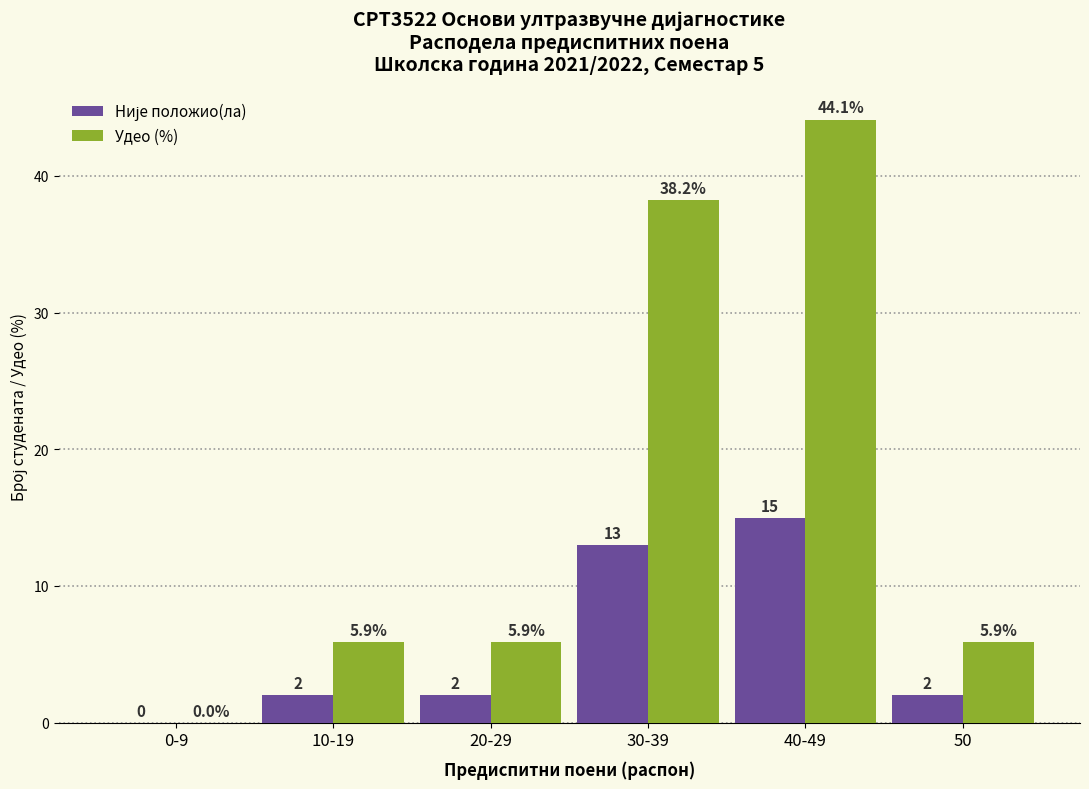

The value of Удео (%) at 50 is 5.9. True or false?

True